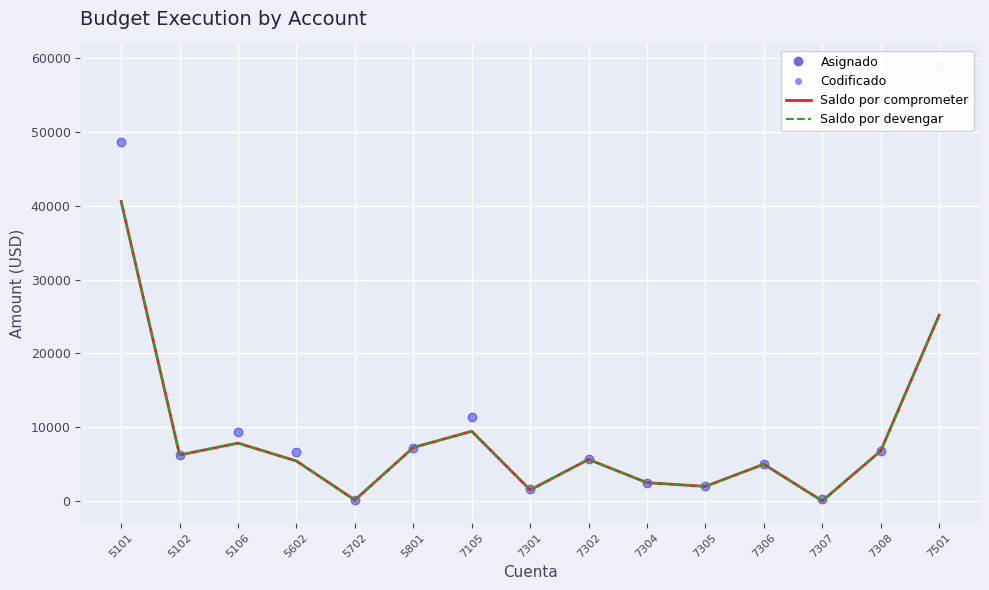

Rank the series by their maximum value, from highest to lowest.

Asignado, Codificado, Saldo por comprometer, Saldo por devengar